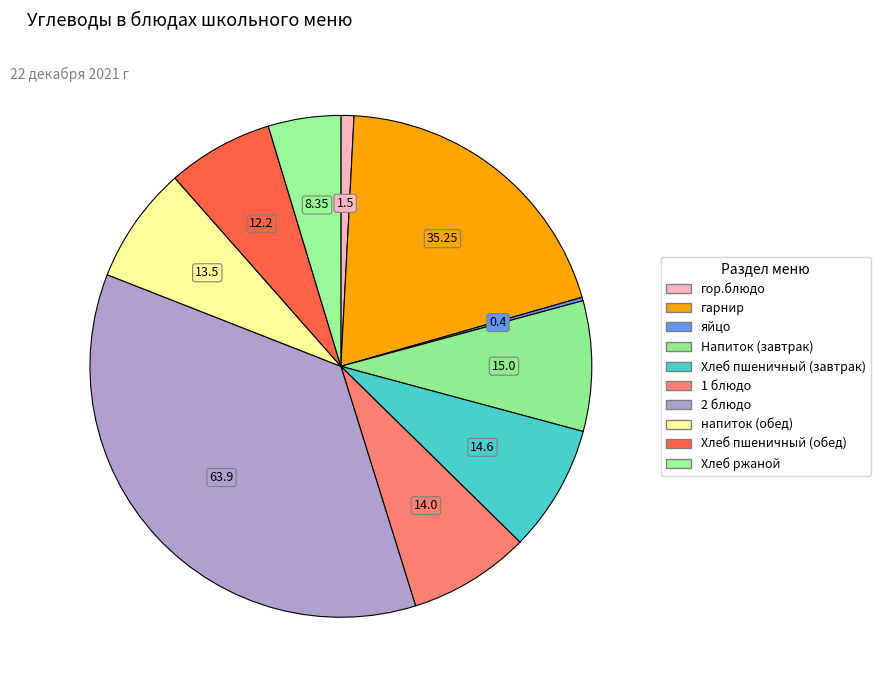

To the nearest percent, what portion does 2 блюдо represent?

36%